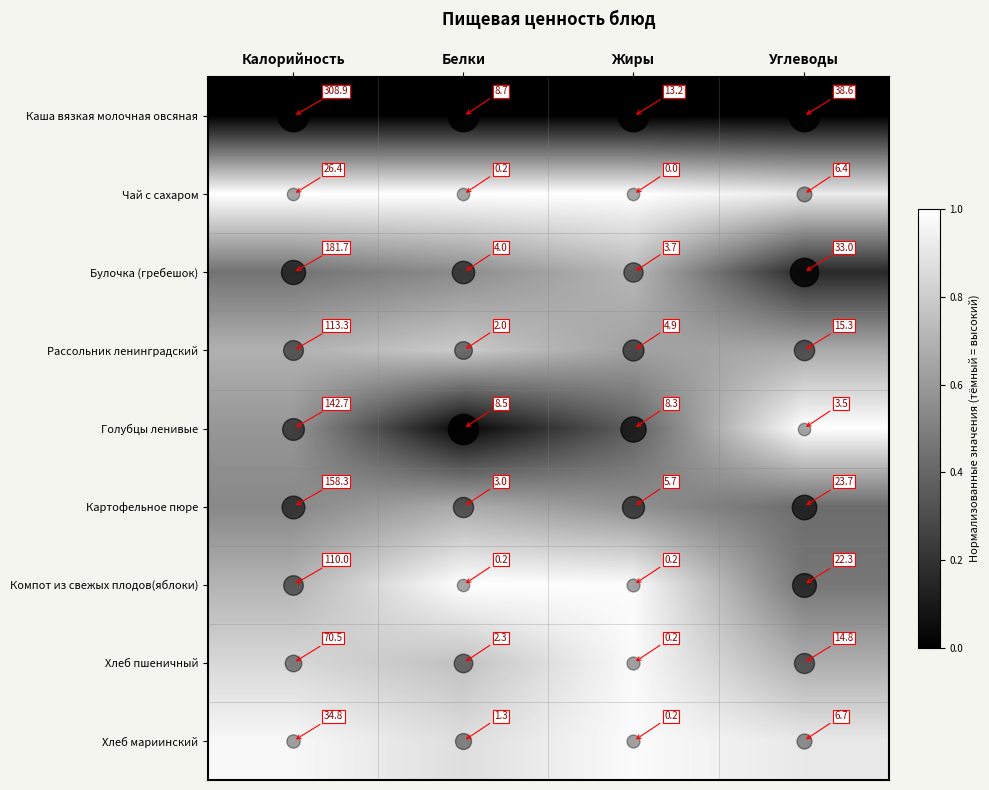

At which label is Рассольник ленинградский closest to 57?

Углеводы